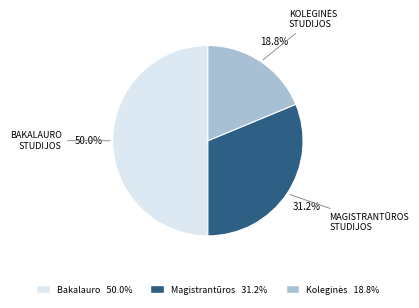

How many slices are in this pie chart?

3